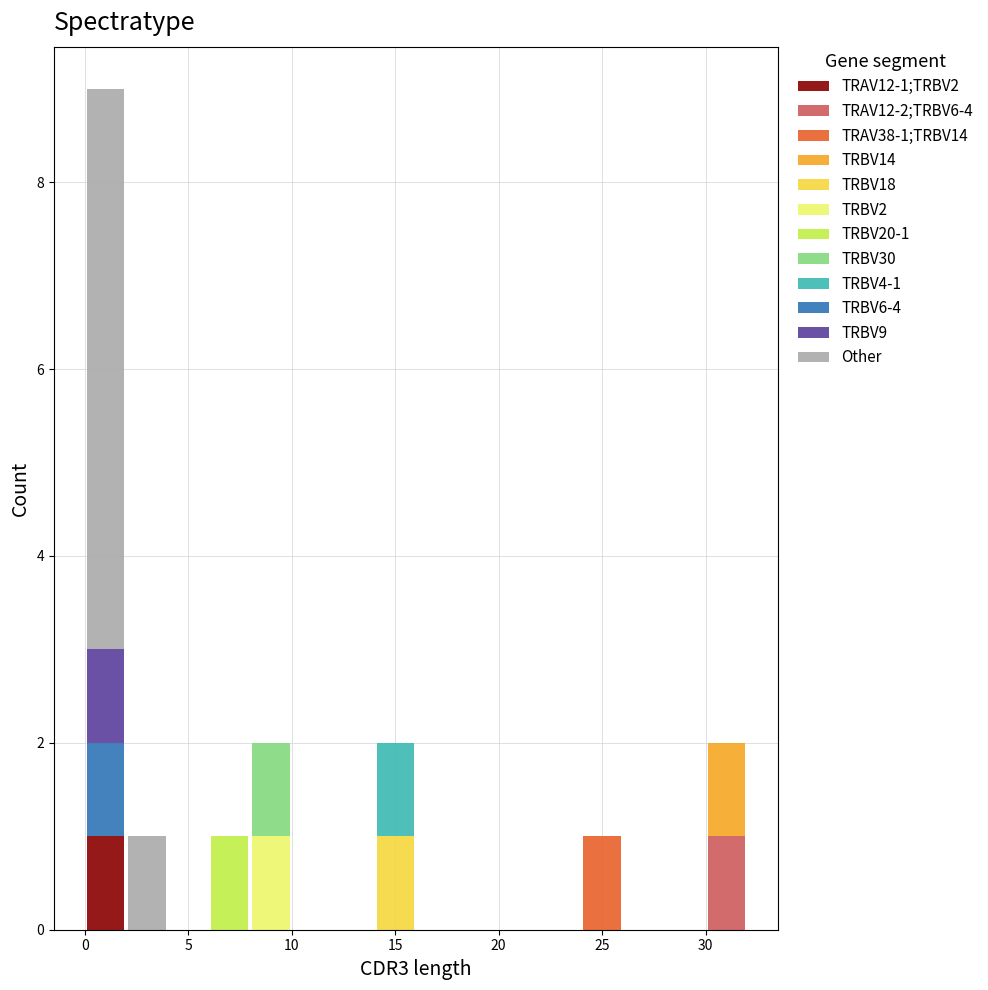

Which range on the x-axis has the tallest stacked bar (by total height)?

0 to 2